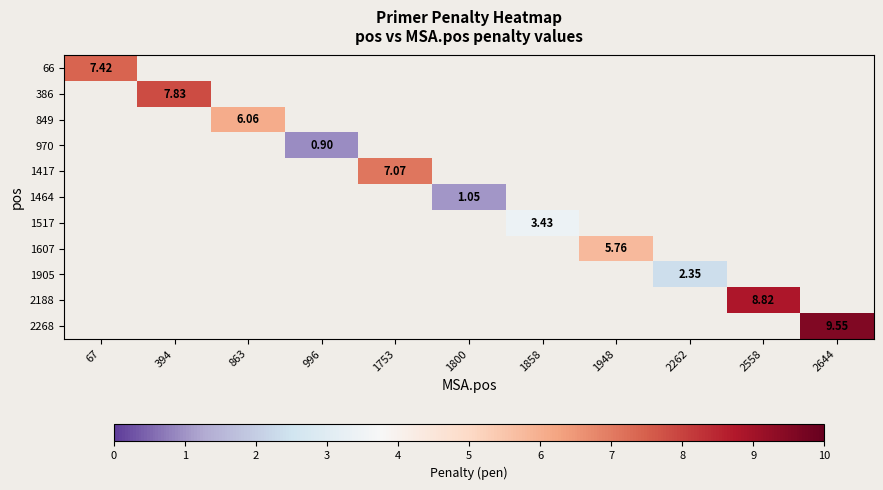

Which category has the highest value across all series?

2644